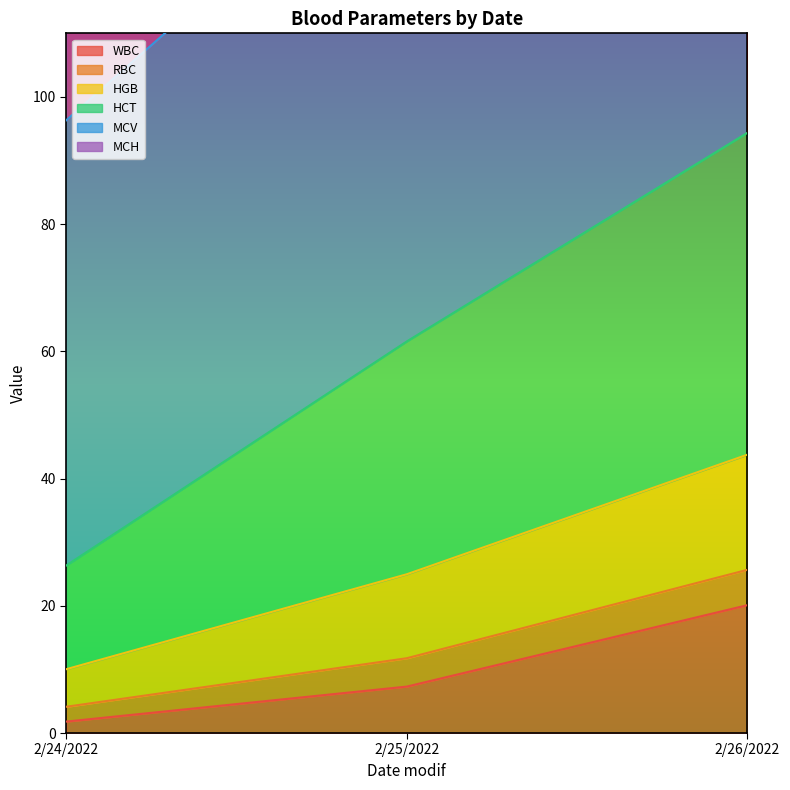

What position from the right is 2/25/2022?

2